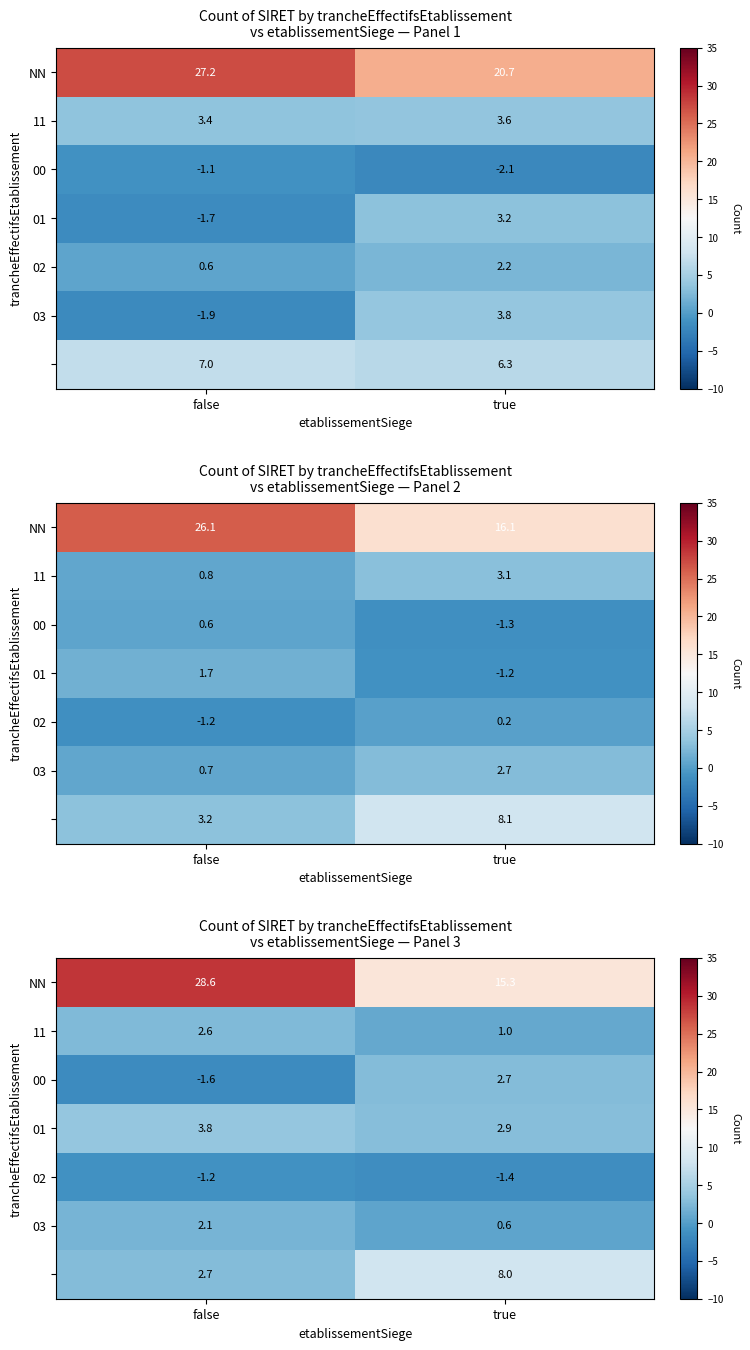

Which series has the widest spread of values?

NN